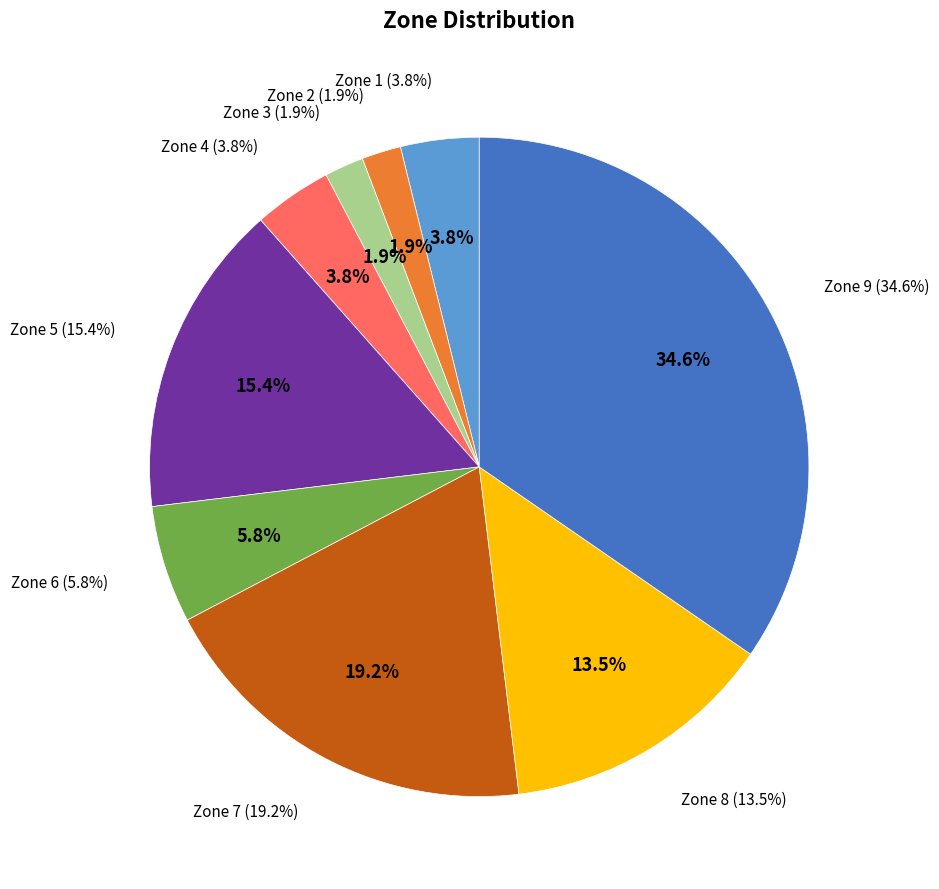

What percentage is the Zone 7 slice, to the nearest percent?

19%